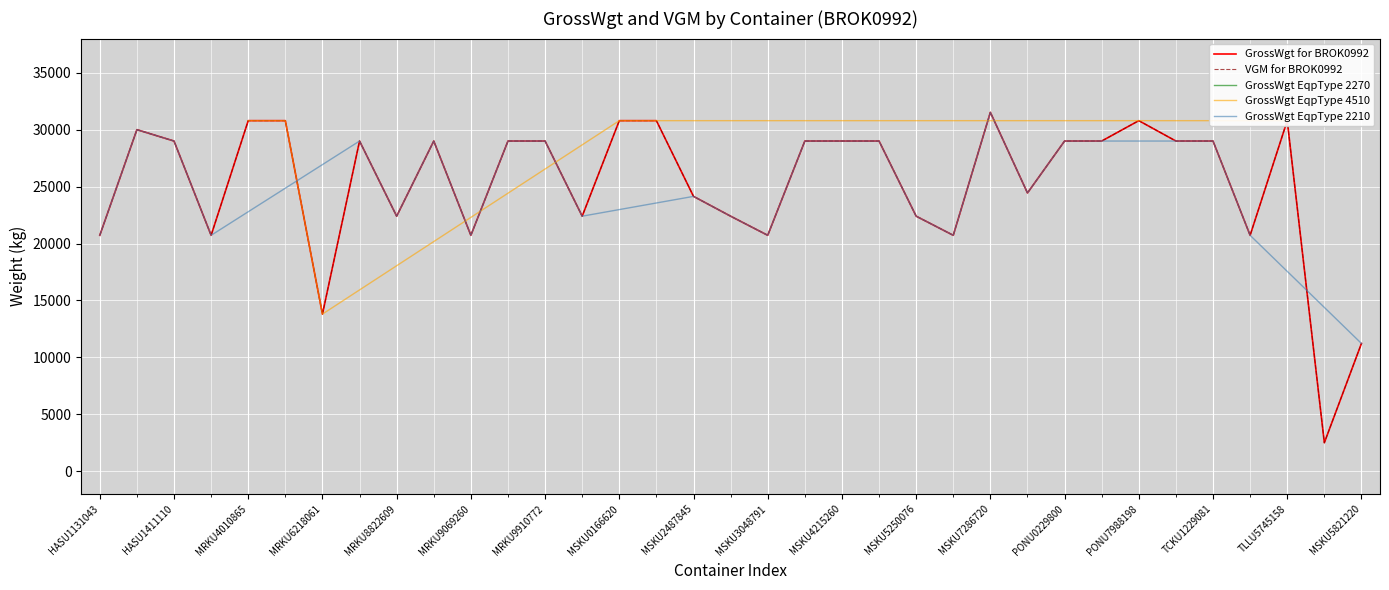

At which label is GrossWgt closest to 17010?

MRKU6218061